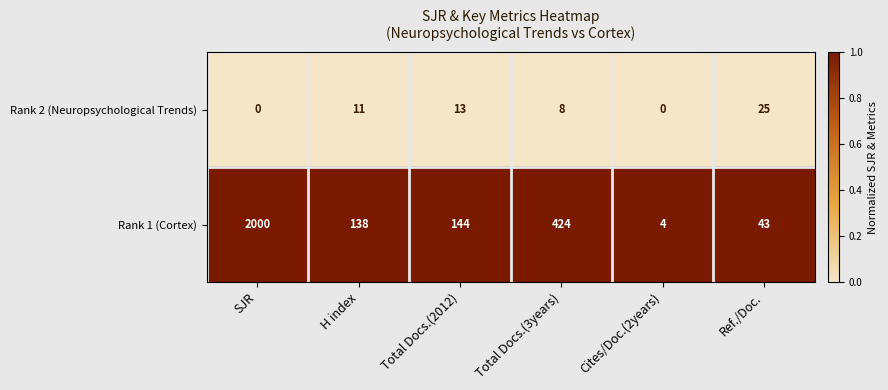

Between H index and Cites/Doc.(2years), which series saw the biggest shift?

Rank 1 (Cortex)